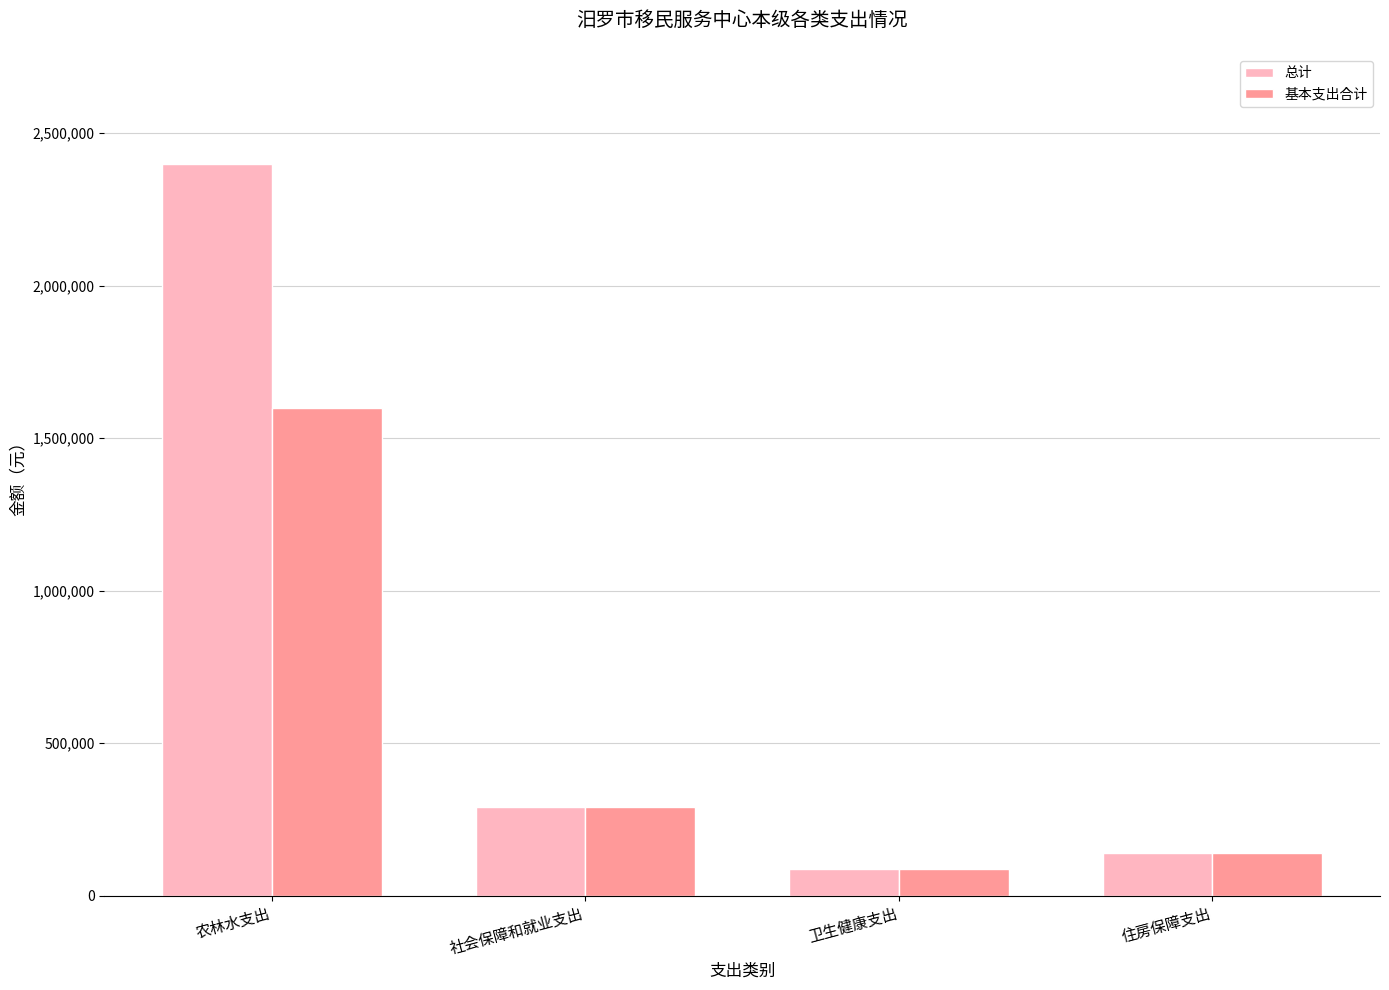

Reading left to right, list all the values displayed in this chart.

总计: 农林水支出=2399919.6	社会保障和就业支出=289830.0	卫生健康支出=86949.0	住房保障支出=139118.4
基本支出合计: 农林水支出=1599919.6	社会保障和就业支出=289830.0	卫生健康支出=86949.0	住房保障支出=139118.4